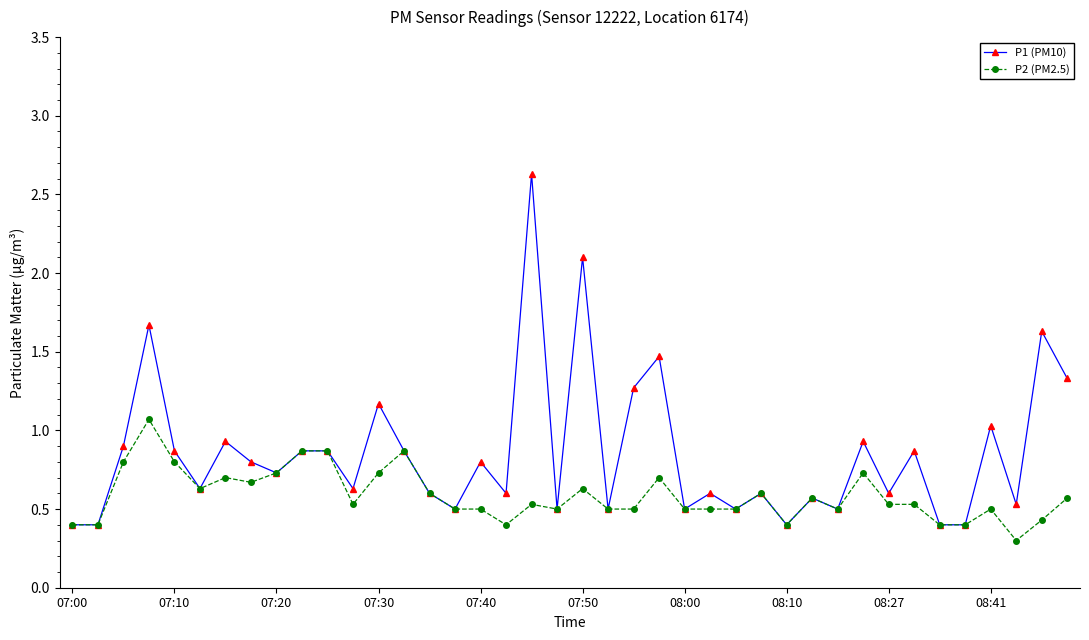

What is the value of the P2 (PM2.5) point at the 19th from the left?

0.5